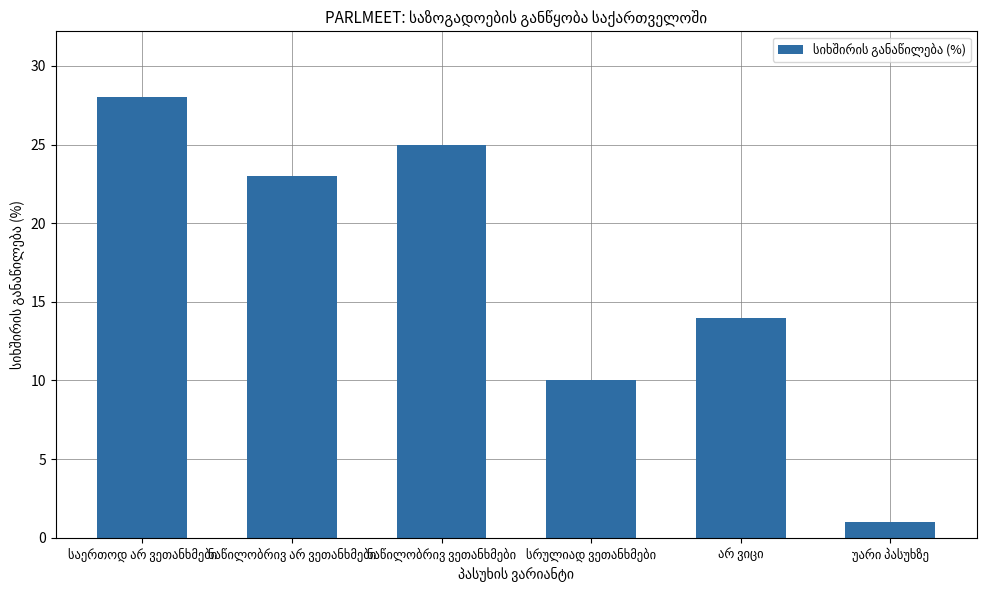

What is the greatest value displayed?

28